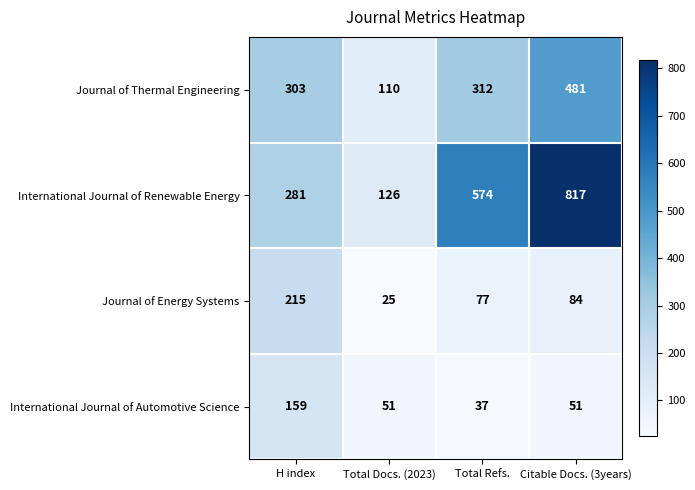

How many values in the Journal of Thermal Engineering series are below 312?

2